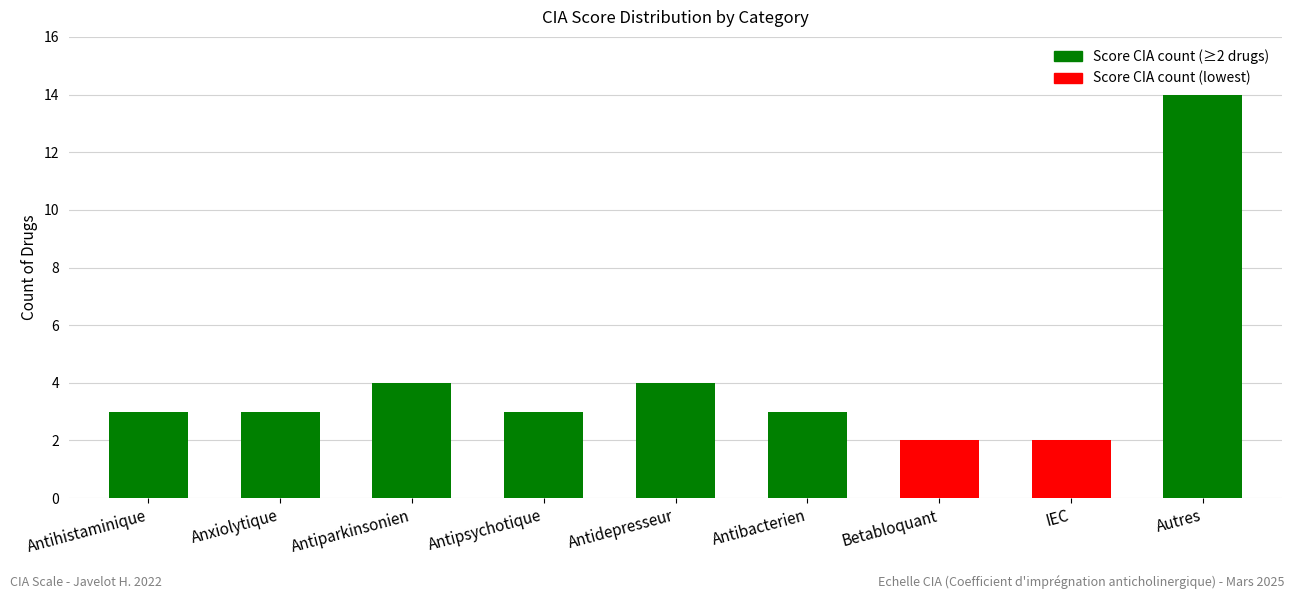

What is the label of the 2nd bar from the right?

IEC